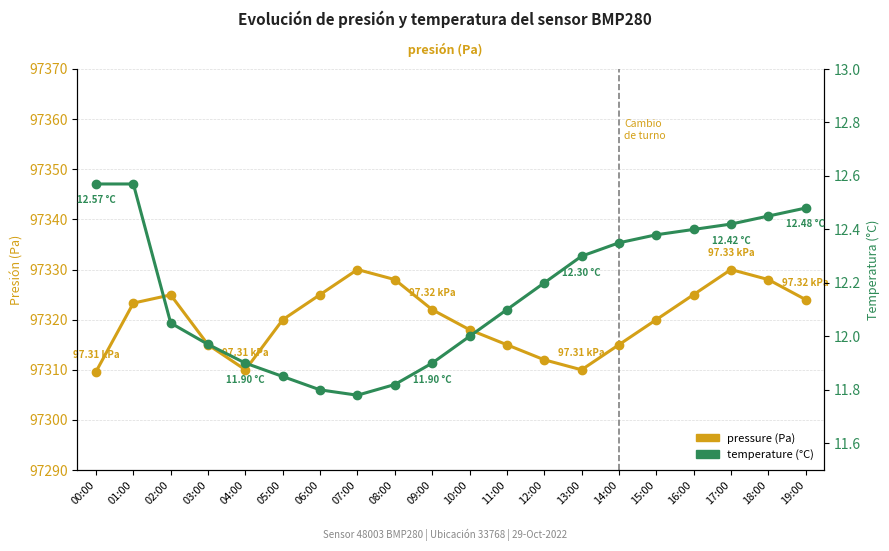

Is it true that temperature equals 11.9 at 04:00?

True